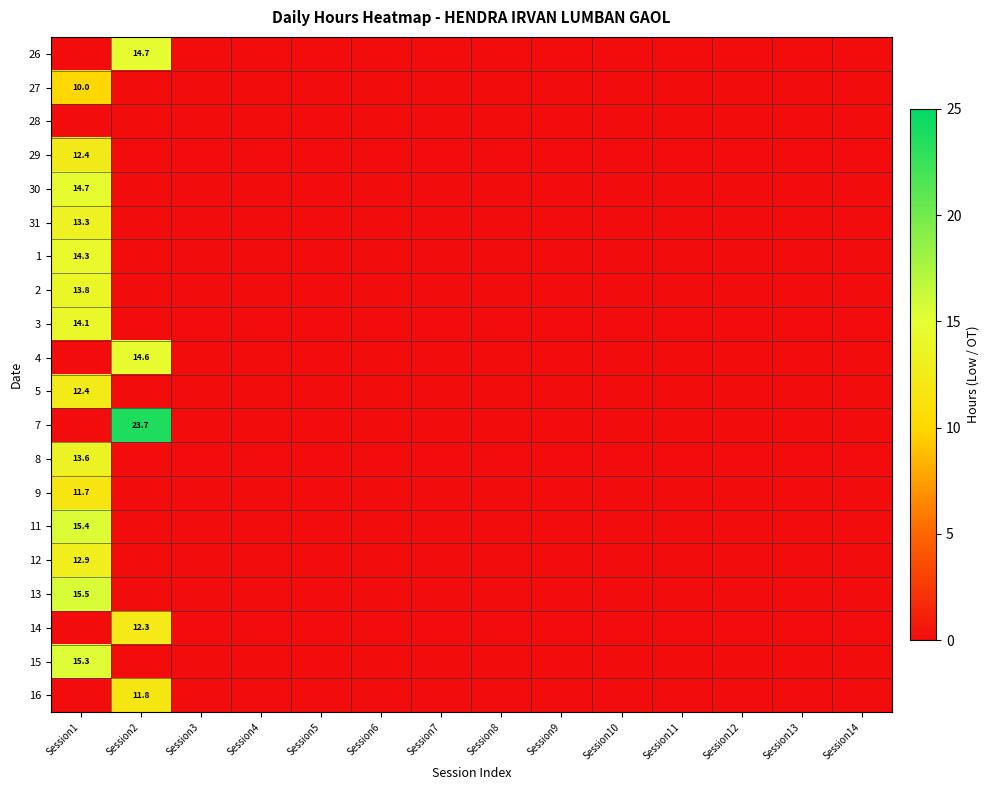

True or false: 12 has a value of 18.1 at Session1.

False